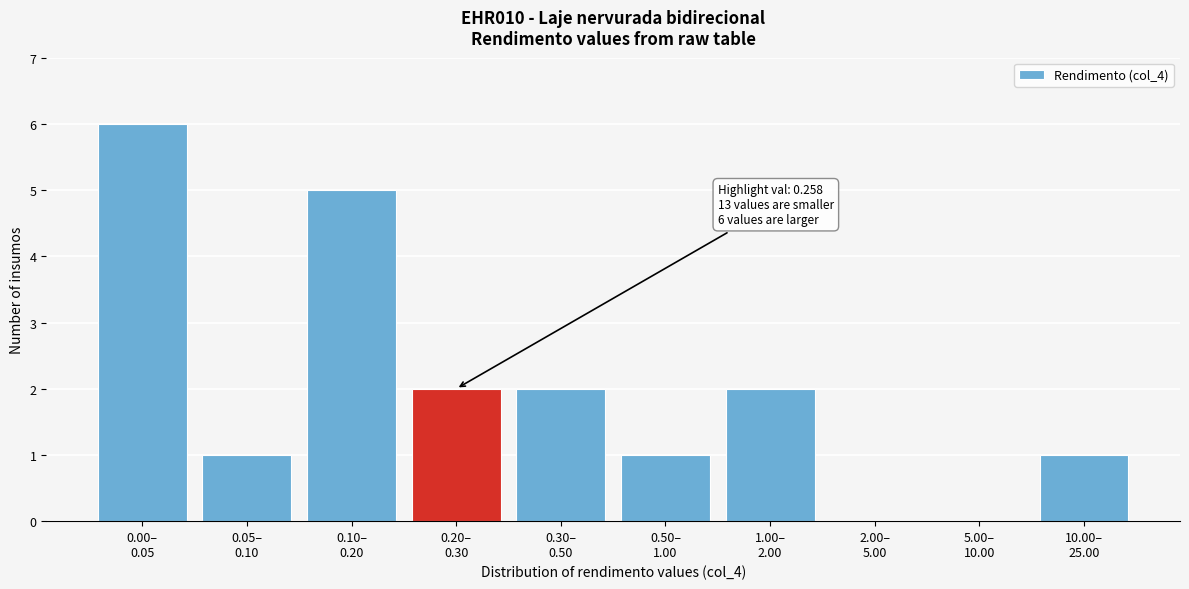

What is the sum of all values?

20